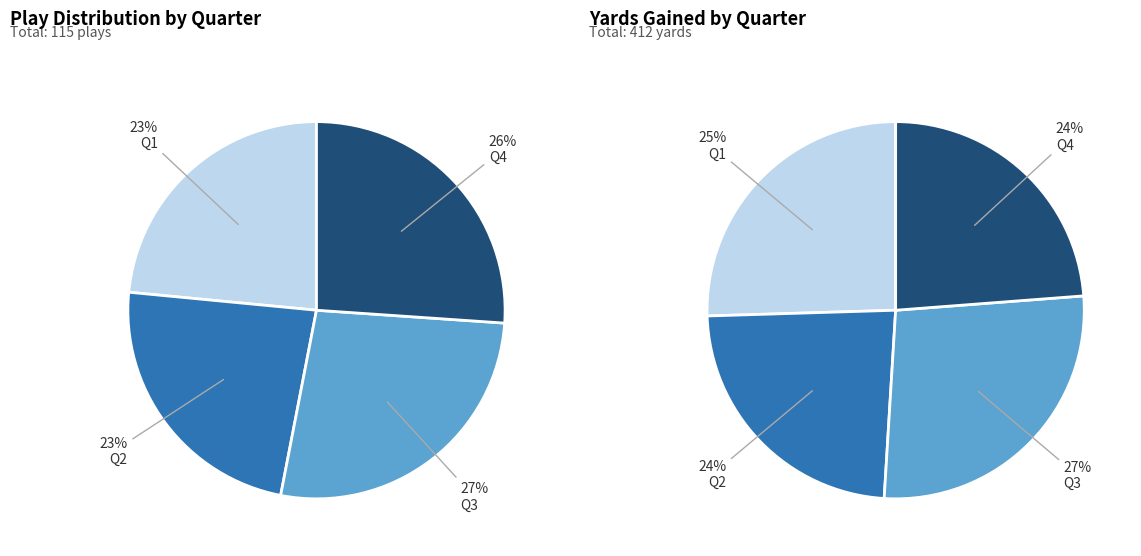

Is there a majority slice in this chart?

No